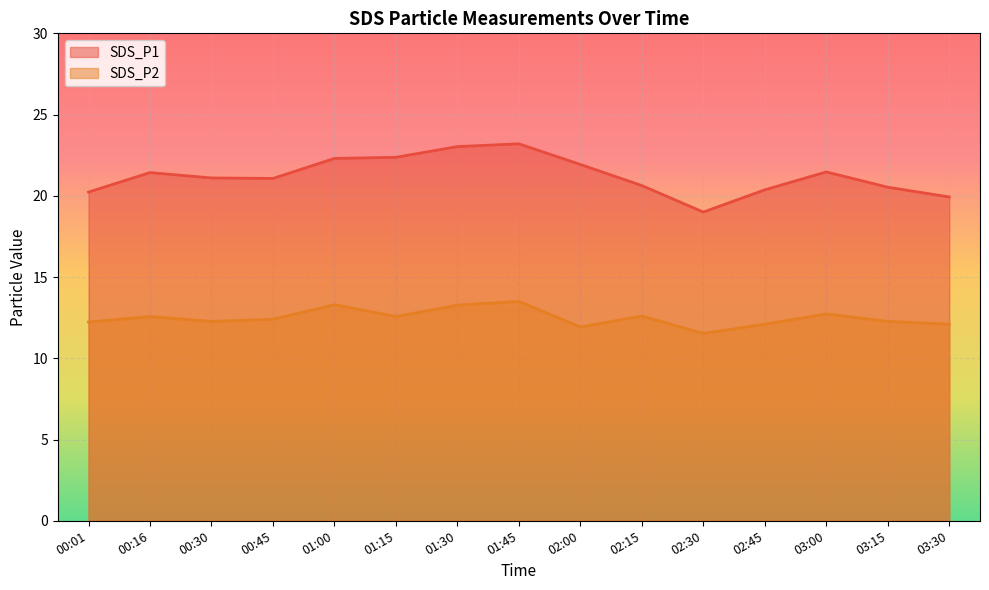

Reading right to left, transcribe all the data shown in this chart.

SDS_P1: 19.9	20.5	21.5	20.4	19.0	20.6	21.9	23.2	23.0	22.4	22.3	21.1	21.1	21.4	20.2
SDS_P2: 12.1	12.3	12.7	12.1	11.5	12.6	11.9	13.5	13.3	12.6	13.3	12.4	12.3	12.6	12.2